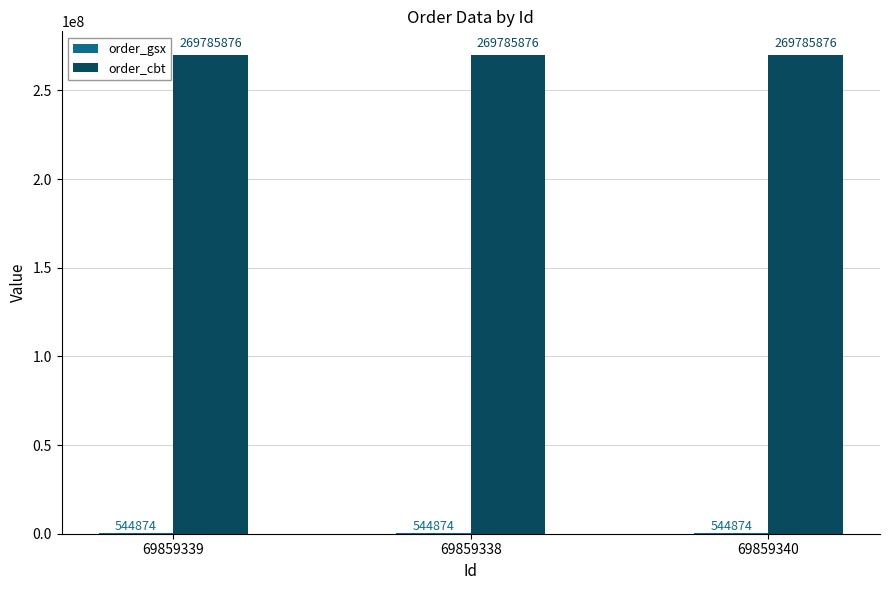

The order_cbt series shows 269785876 at 69859338. True or false?

True